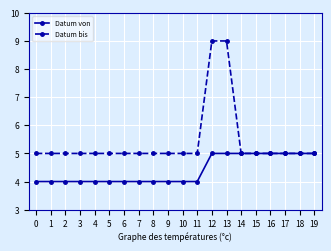

What is the value of the Datum von point at the 18th from the left?

5